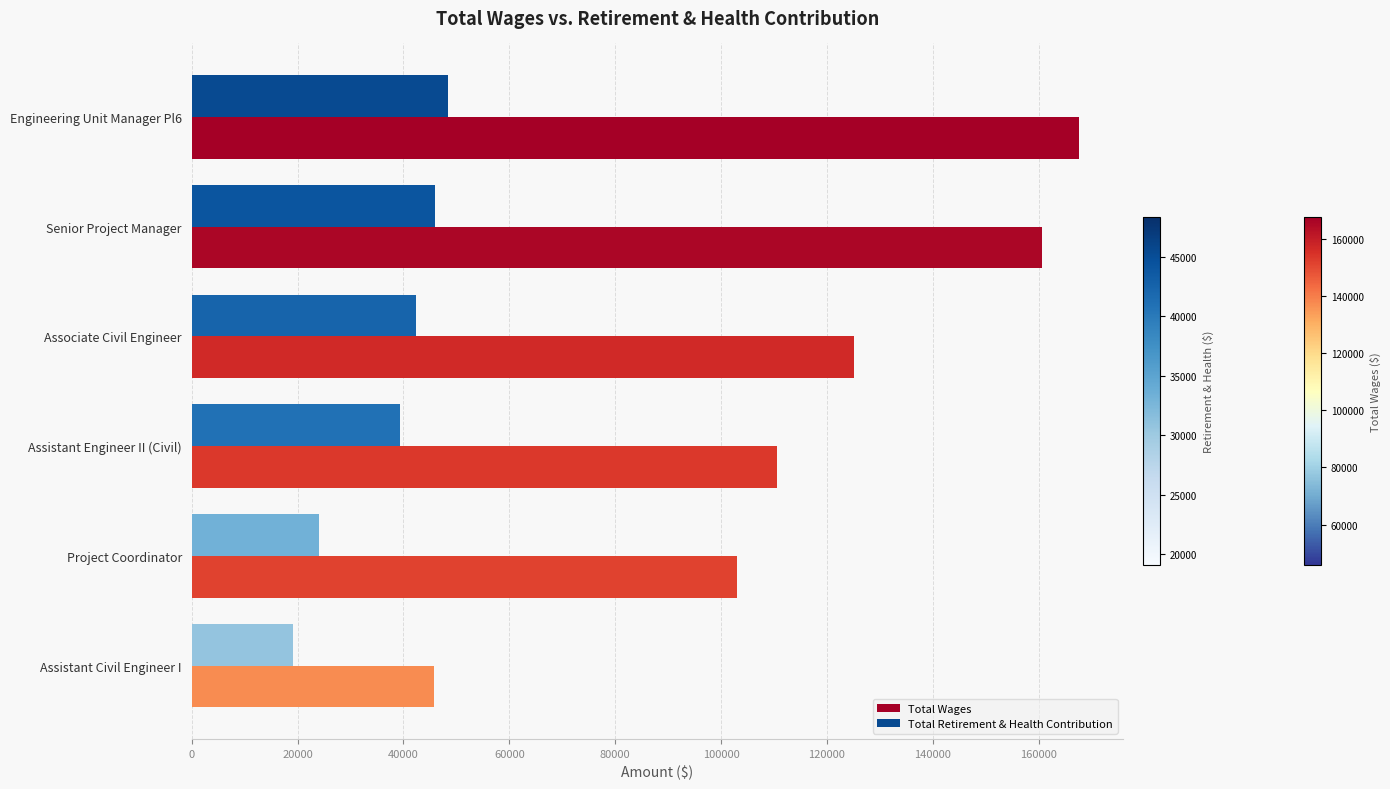

Which series has the largest total across all categories?

Total Wages